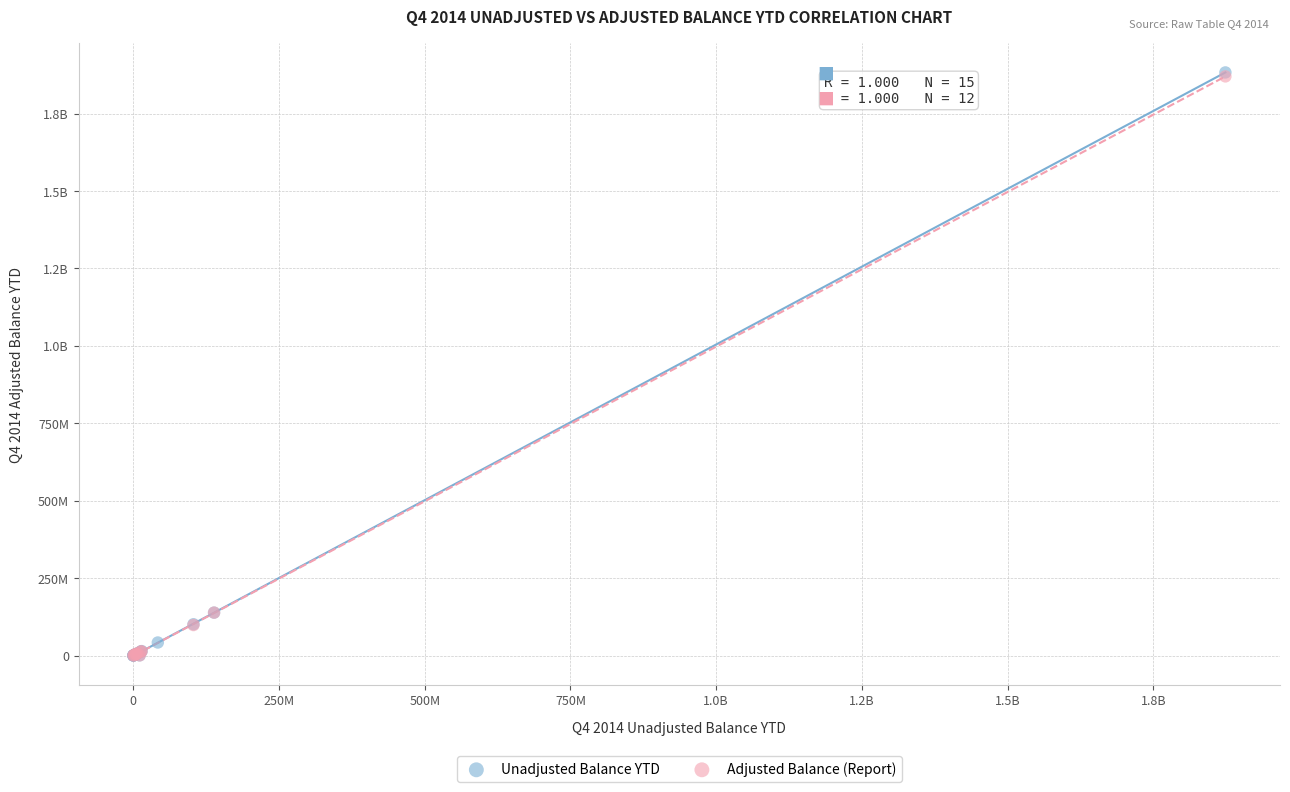

What are all the series names shown in the legend?

Unadjusted Balance YTD, Adjusted Balance (Report)